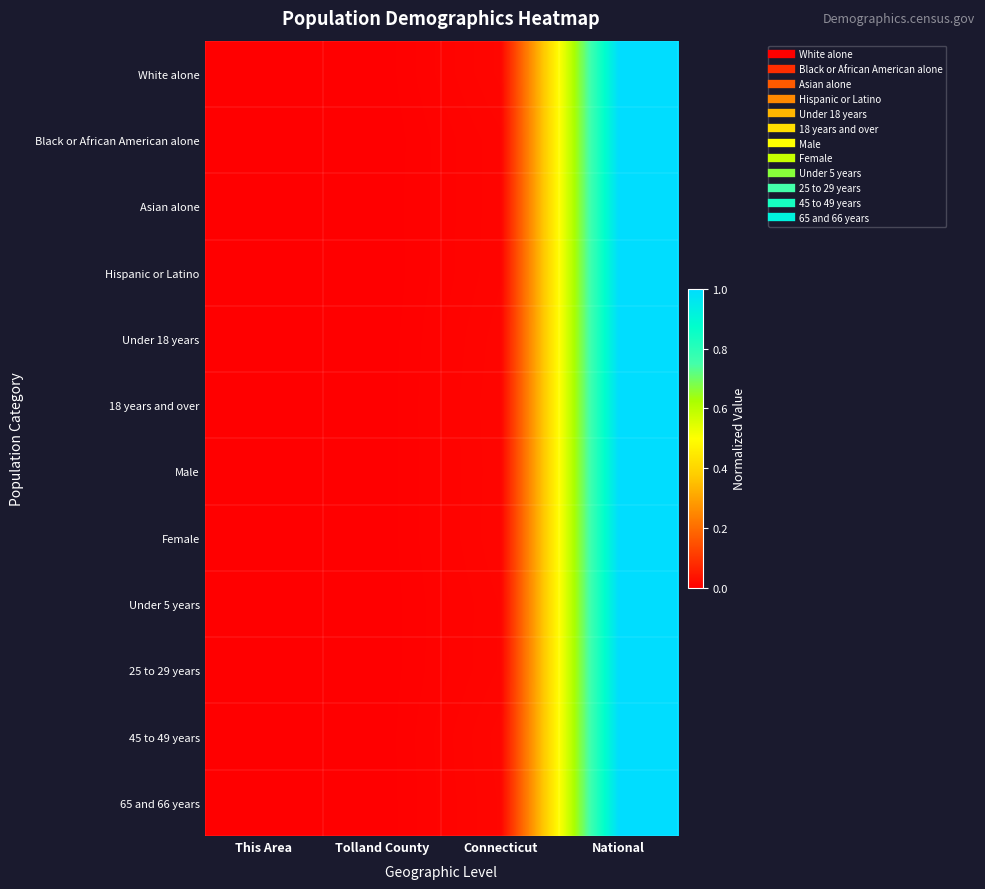

Reading left to right, list all the values displayed in this chart.

White alone: This Area=0.0	Tolland County=0.0	Connecticut=0.0	National=1.0
Black or African American alone: This Area=0.0	Tolland County=0.0	Connecticut=0.0	National=1.0
Asian alone: This Area=0.0	Tolland County=0.0	Connecticut=0.0	National=1.0
Hispanic or Latino: This Area=0.0	Tolland County=0.0	Connecticut=0.0	National=1.0
Under 18 years: This Area=0.0	Tolland County=0.0	Connecticut=0.0	National=1.0
18 years and over: This Area=0.0	Tolland County=0.0	Connecticut=0.0	National=1.0
Male: This Area=0.0	Tolland County=0.0	Connecticut=0.0	National=1.0
Female: This Area=0.0	Tolland County=0.0	Connecticut=0.0	National=1.0
Under 5 years: This Area=0.0	Tolland County=0.0	Connecticut=0.0	National=1.0
25 to 29 years: This Area=0.0	Tolland County=0.0	Connecticut=0.0	National=1.0
45 to 49 years: This Area=0.0	Tolland County=0.0	Connecticut=0.0	National=1.0
65 and 66 years: This Area=0.0	Tolland County=0.0	Connecticut=0.0	National=1.0